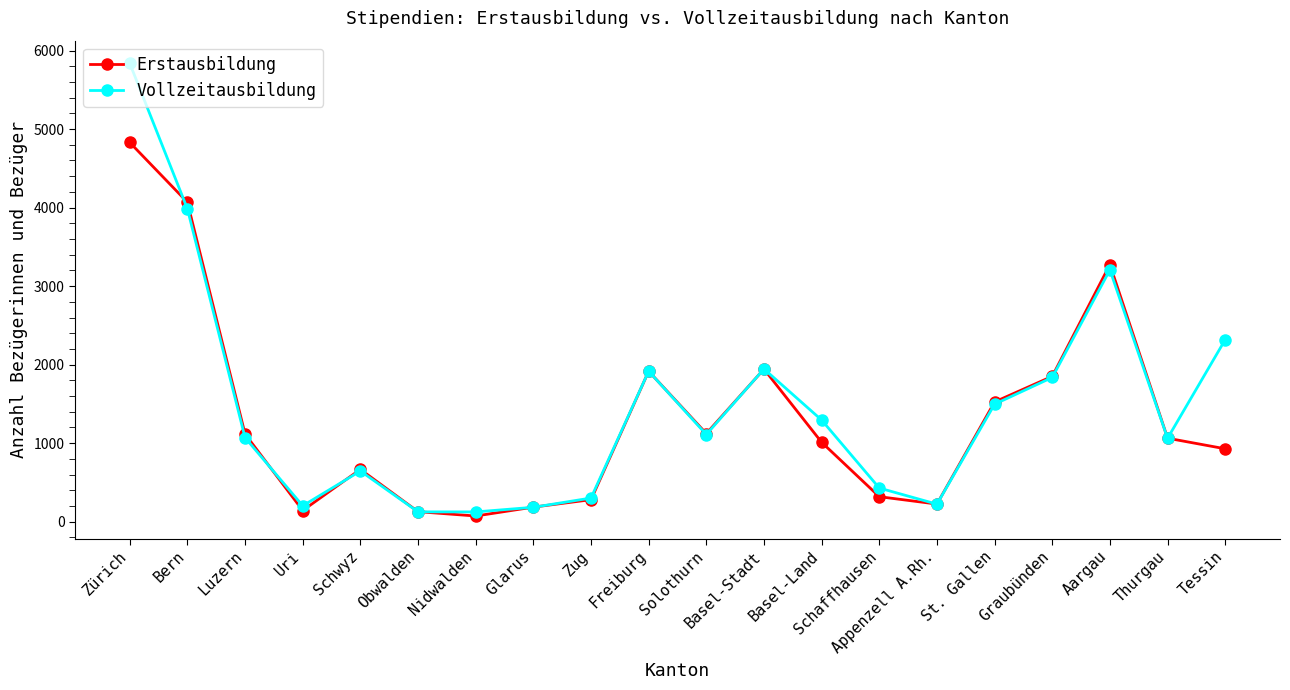

What is the label of the 14th point from the left?

Schaffhausen